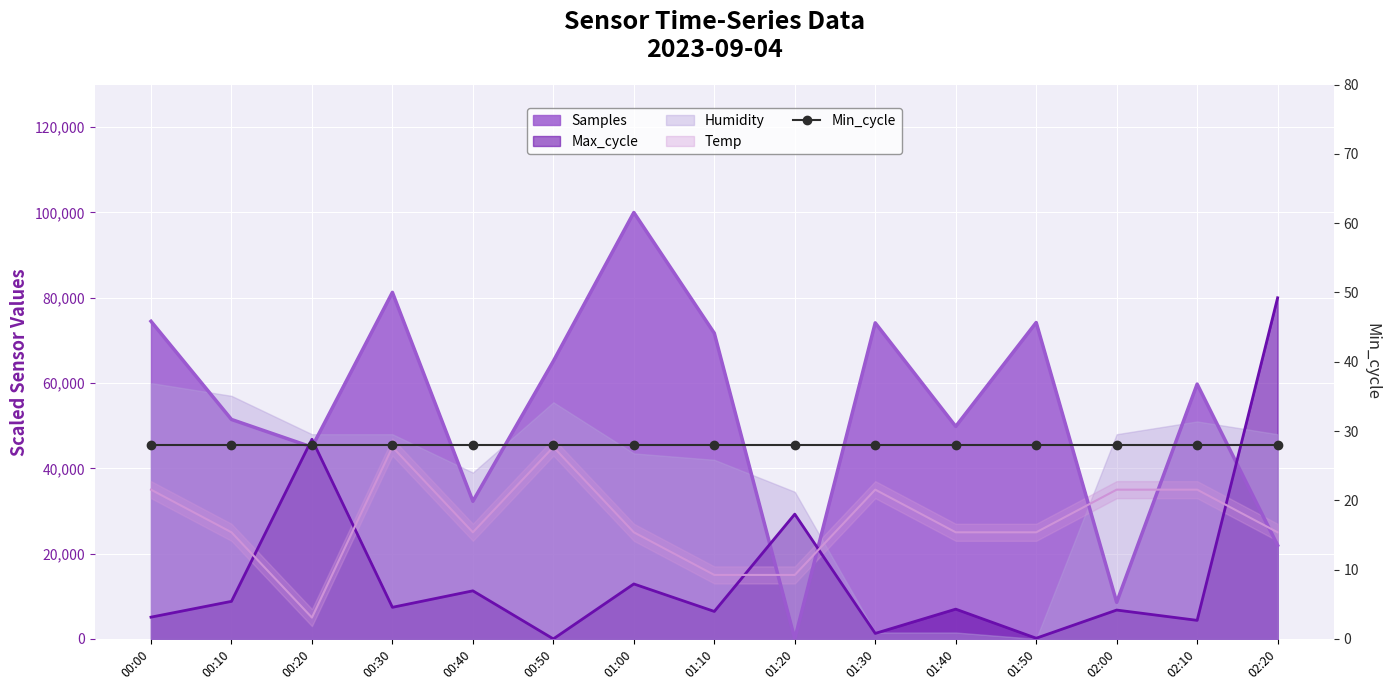

Which series has the widest spread of values?

Samples